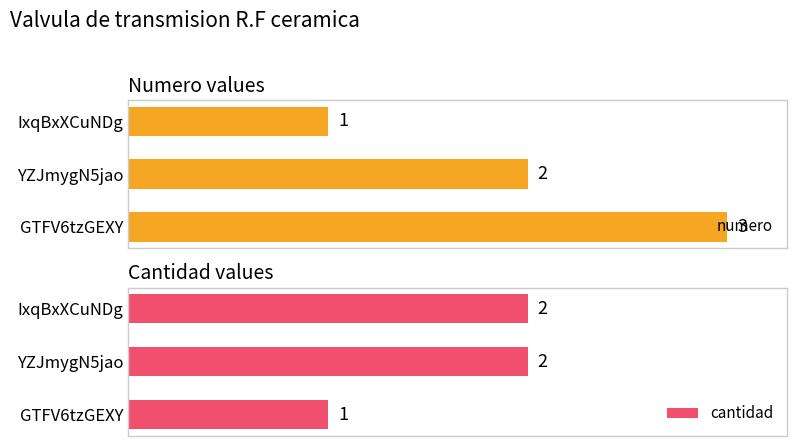

How many groups of bars are there?

3